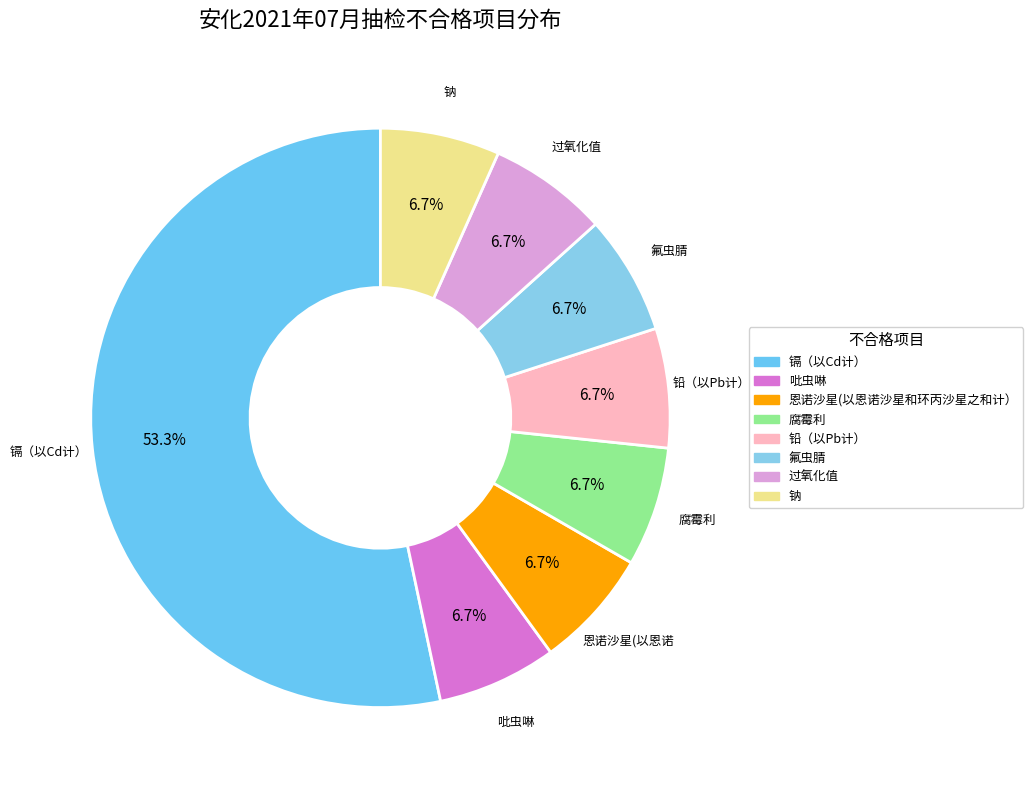

To the nearest percent, what is the difference between the largest and smallest slice percentages?

47%